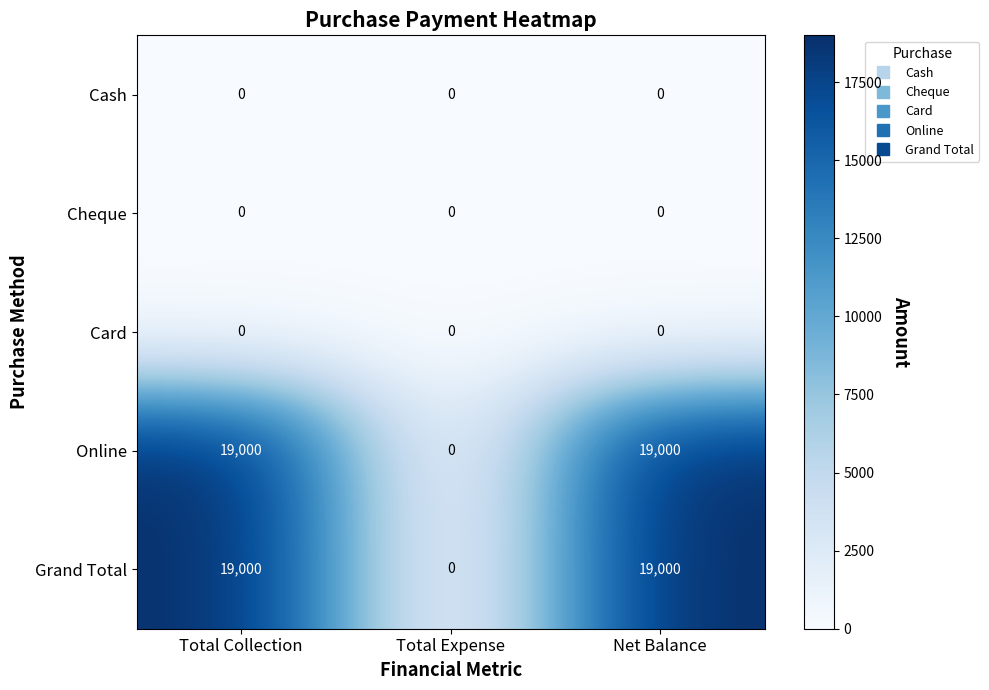

Reading right to left, extract all data points from this chart.

Cash: 0	0	0
Cheque: 0	0	0
Card: 0	0	0
Online: 19000	0	19000
Grand Total: 19000	0	19000